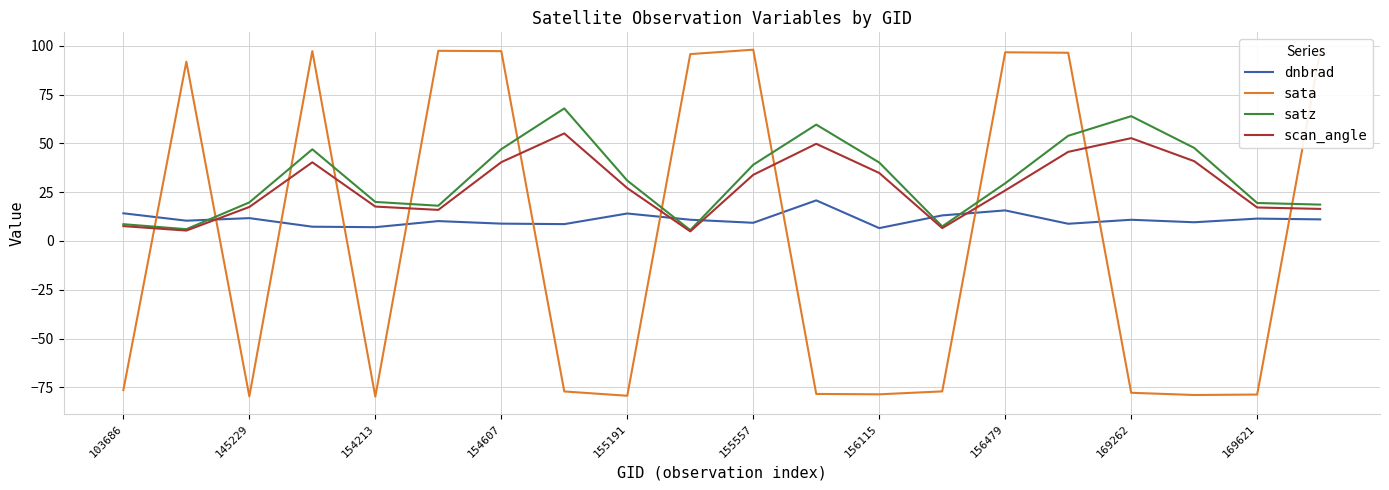

Which series has the largest range (max minus min)?

sata